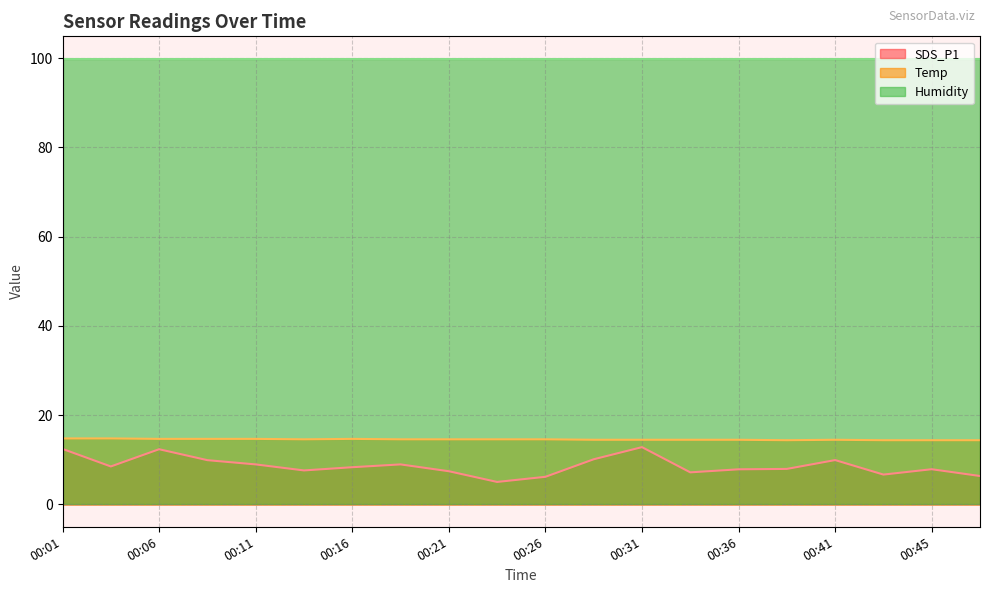

Between 00:26 and 00:41, which series saw the biggest shift?

SDS_P1